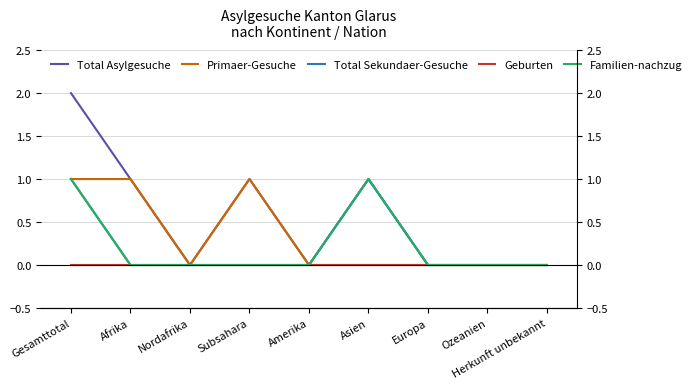

Is this an area chart (filled region under the line)?

No